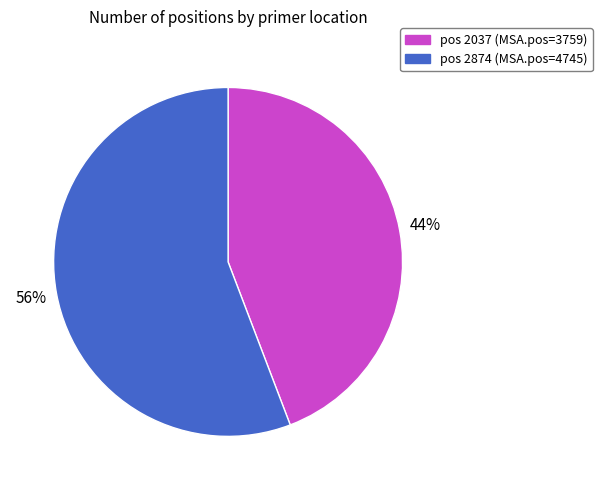

To the nearest percent, what is the difference between the largest and smallest slice percentages?

12%